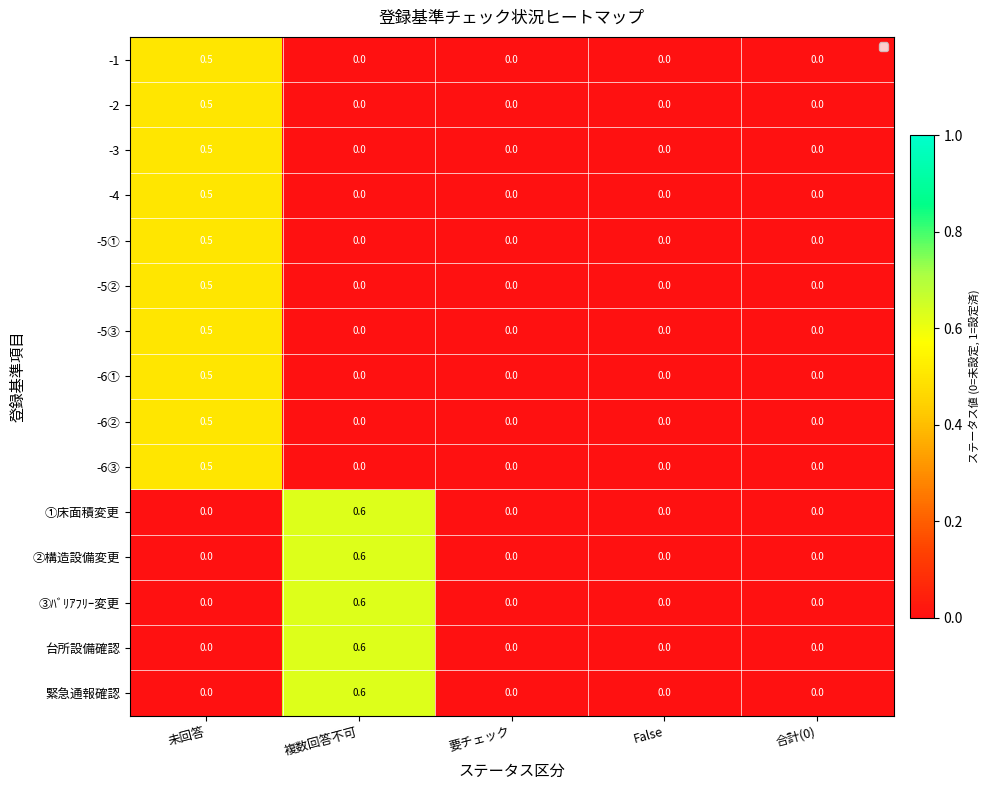

What is the sum of all -1 values?

0.5